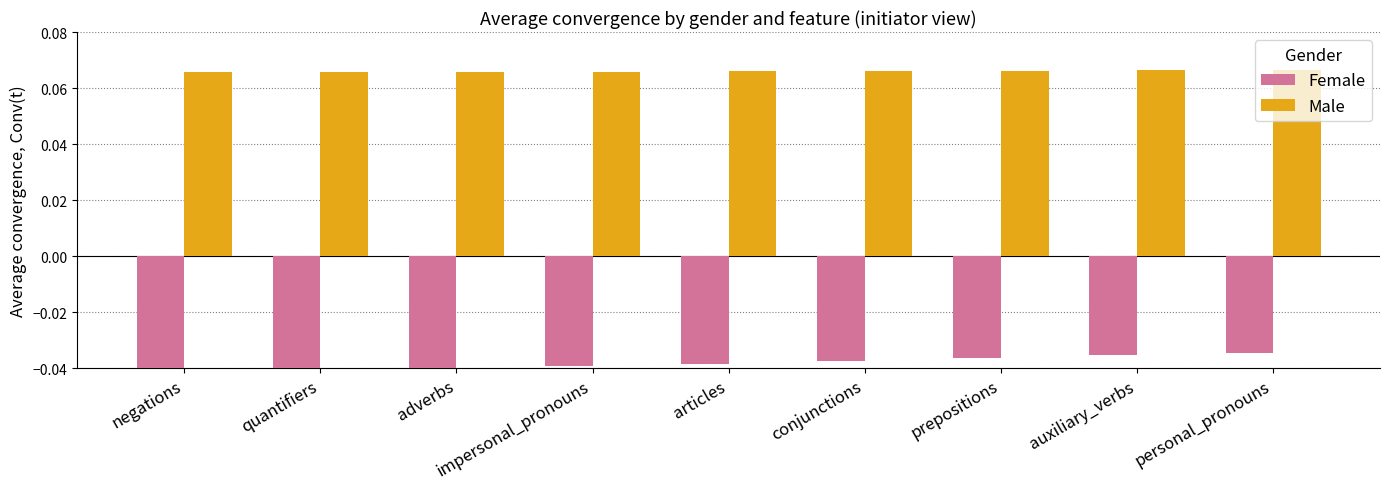

Is the value of Female at conjunctions greater than the value of Male at conjunctions?

No